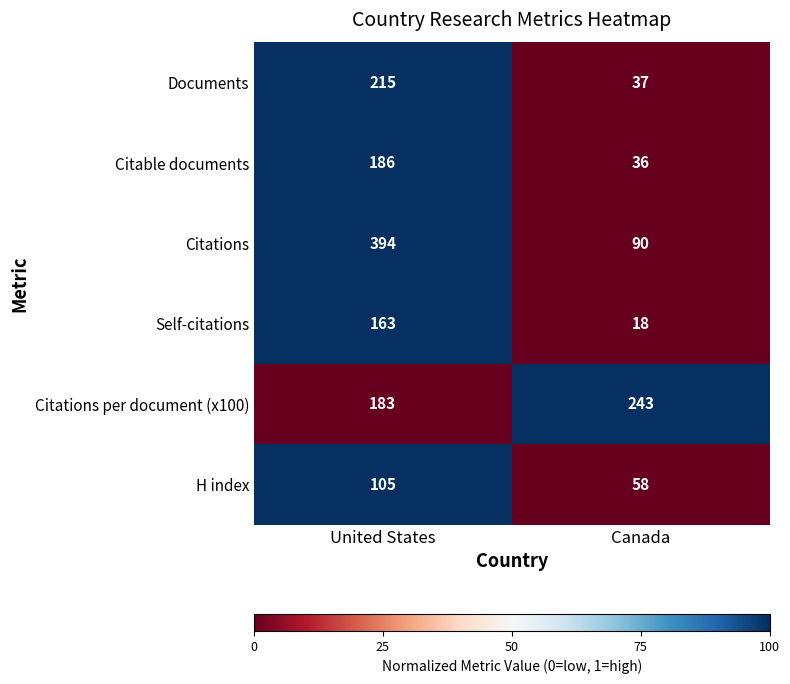

Reading left to right, list all the values displayed in this chart.

Documents: United States=215	Canada=37
Citable documents: United States=186	Canada=36
Citations: United States=394	Canada=90
Self-citations: United States=163	Canada=18
Citations per document (x100): United States=183	Canada=243
H index: United States=105	Canada=58